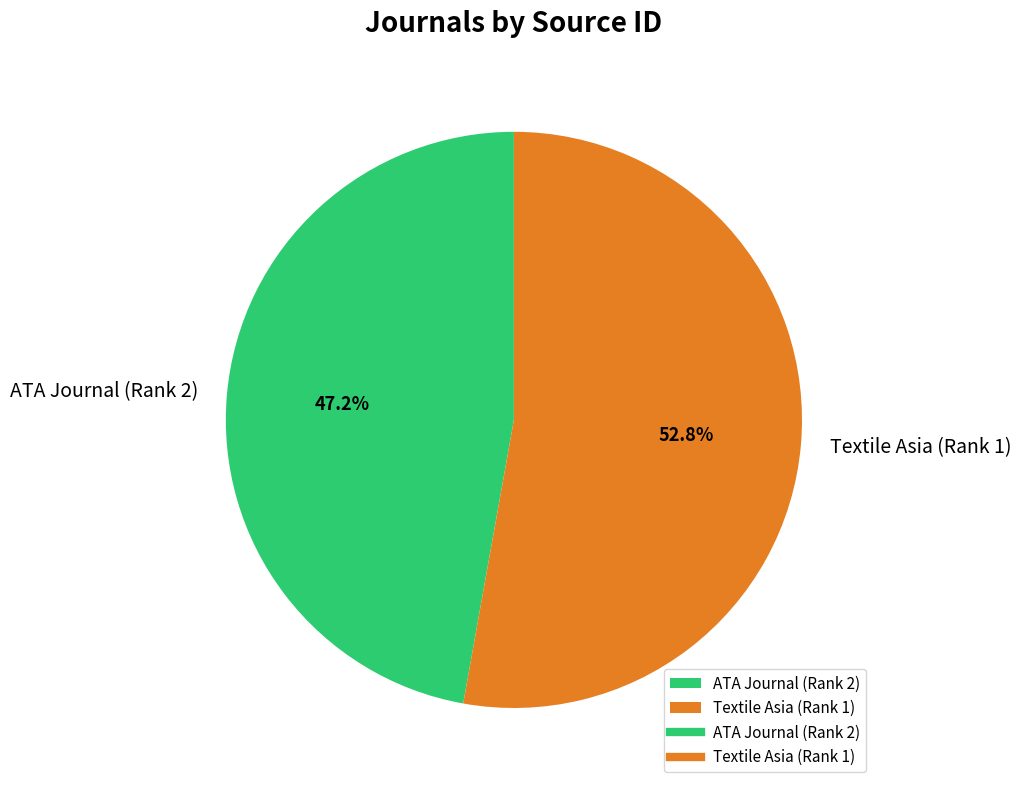

Which has a higher value, ATA Journal (Rank 2) or Textile Asia (Rank 1)?

Textile Asia (Rank 1)